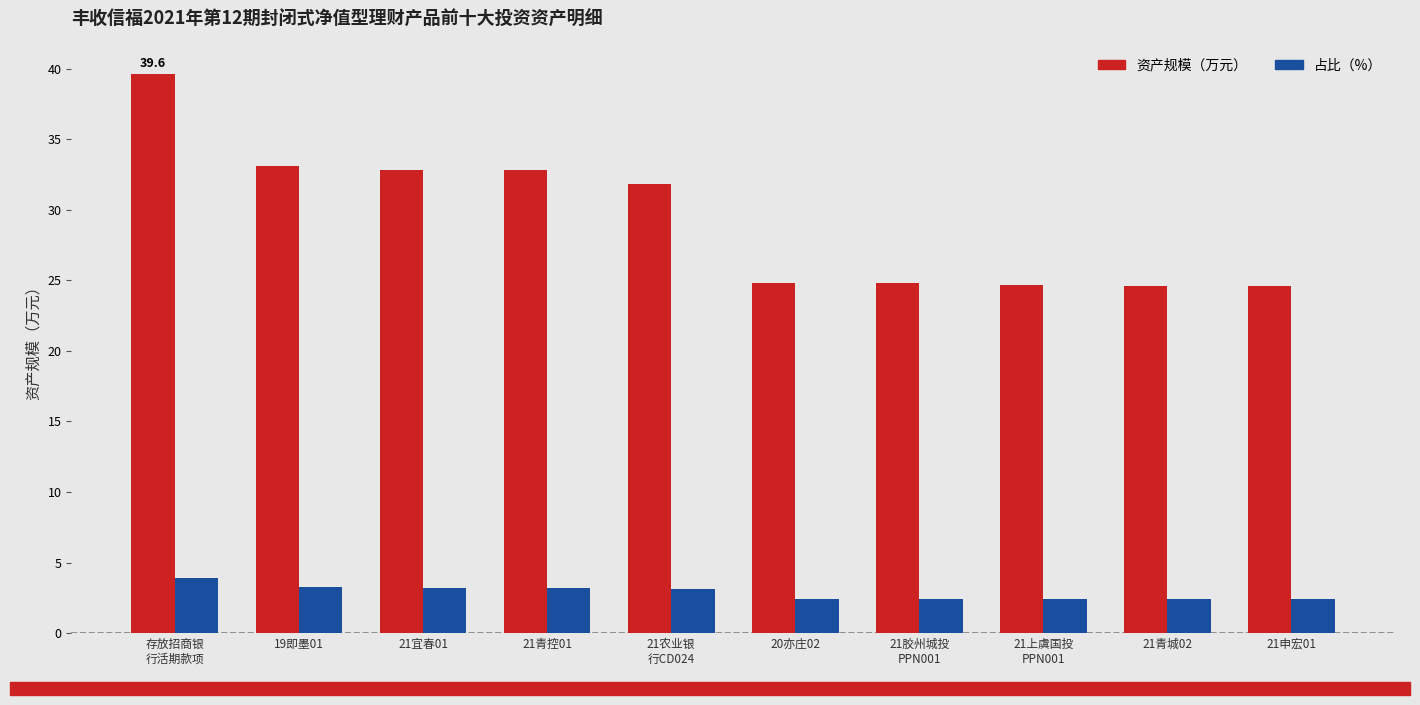

What is the value of the 占比（%） bar at the 8th from the left?

2.4